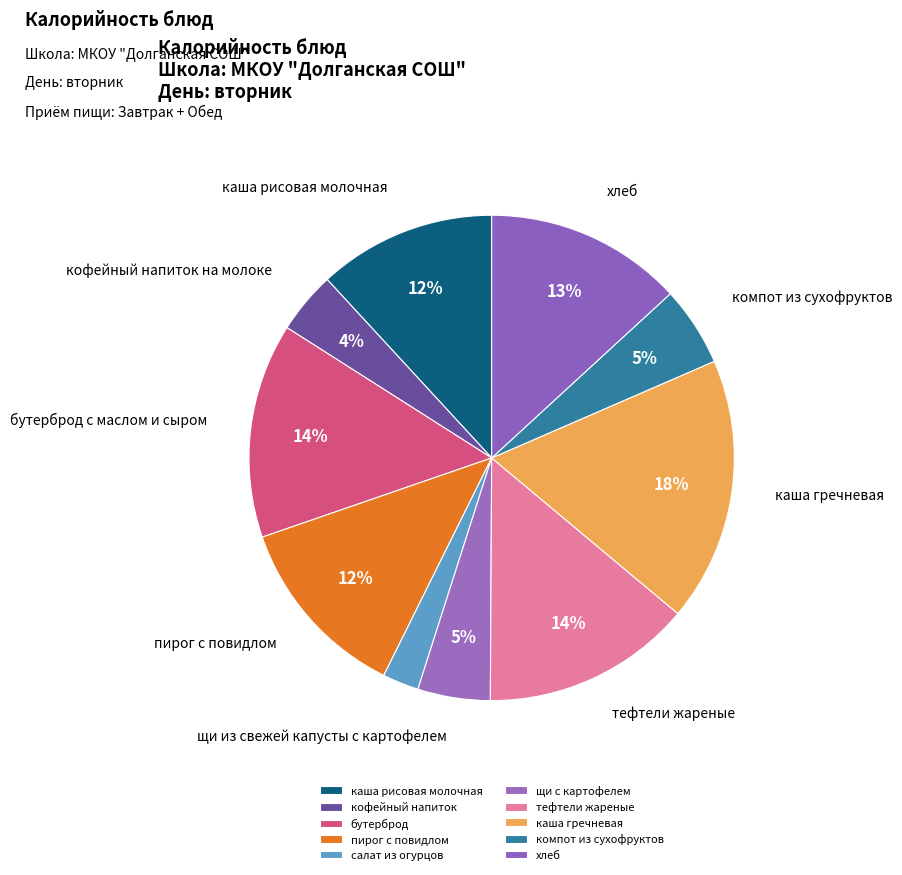

How many segments does this pie chart have?

10